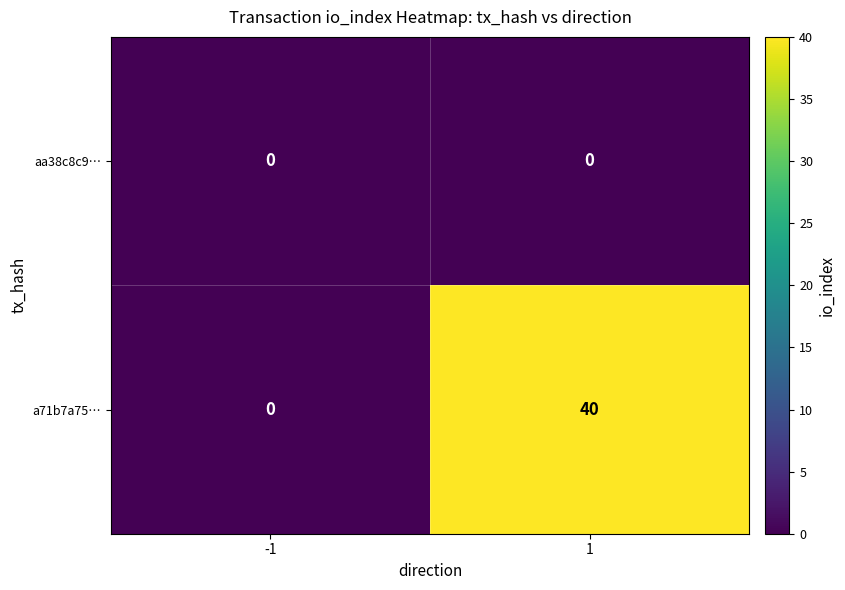

At how many categories does at least one series exceed 29?

1